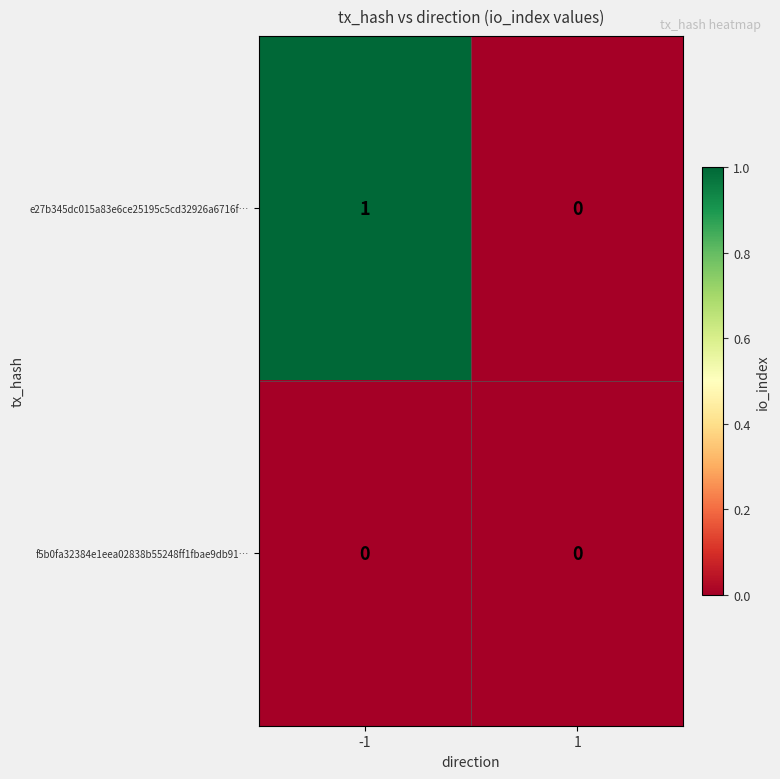

Reading right to left, extract all data points from this chart.

e27b345dc015a83e6ce25195c5cd32926a6716f…: 1=0	-1=1
f5b0fa32384e1eea02838b55248ff1fbae9db91…: 1=0	-1=0